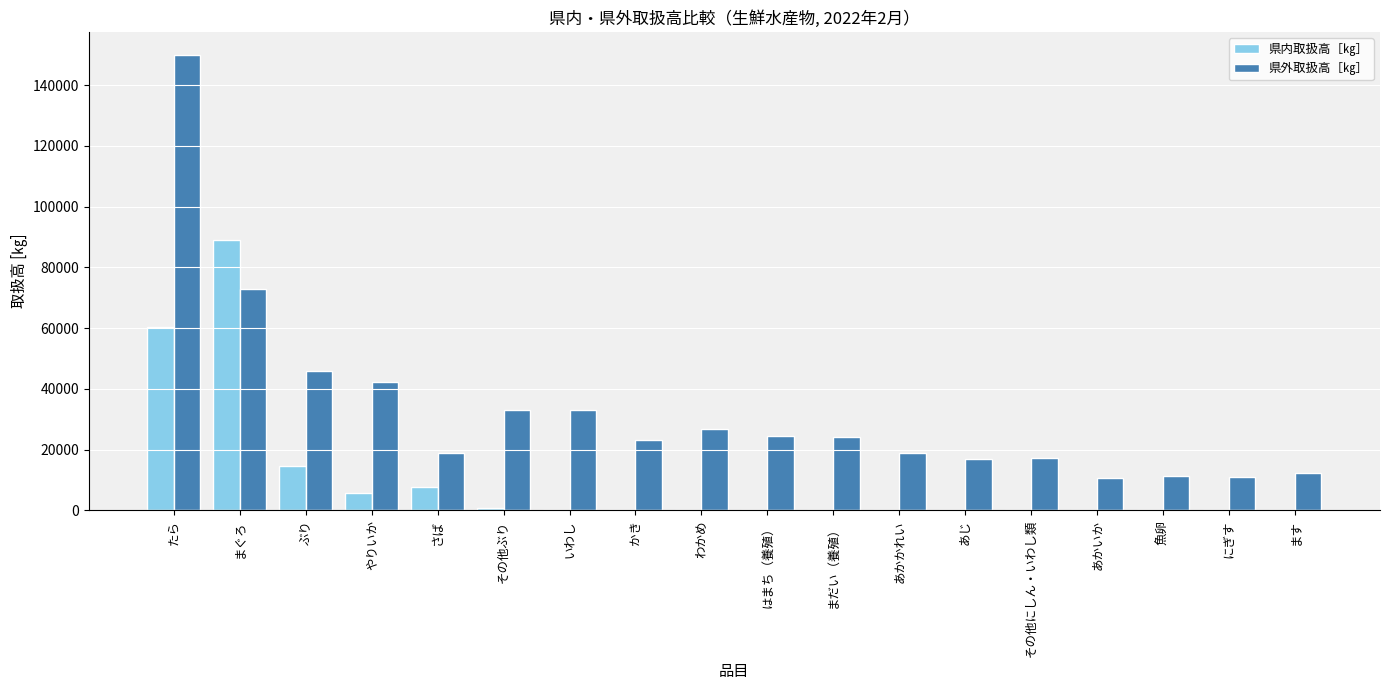

What is the sum of the 県内取扱高［㎏］ values at はまち（養殖） and その他ぶり?

750